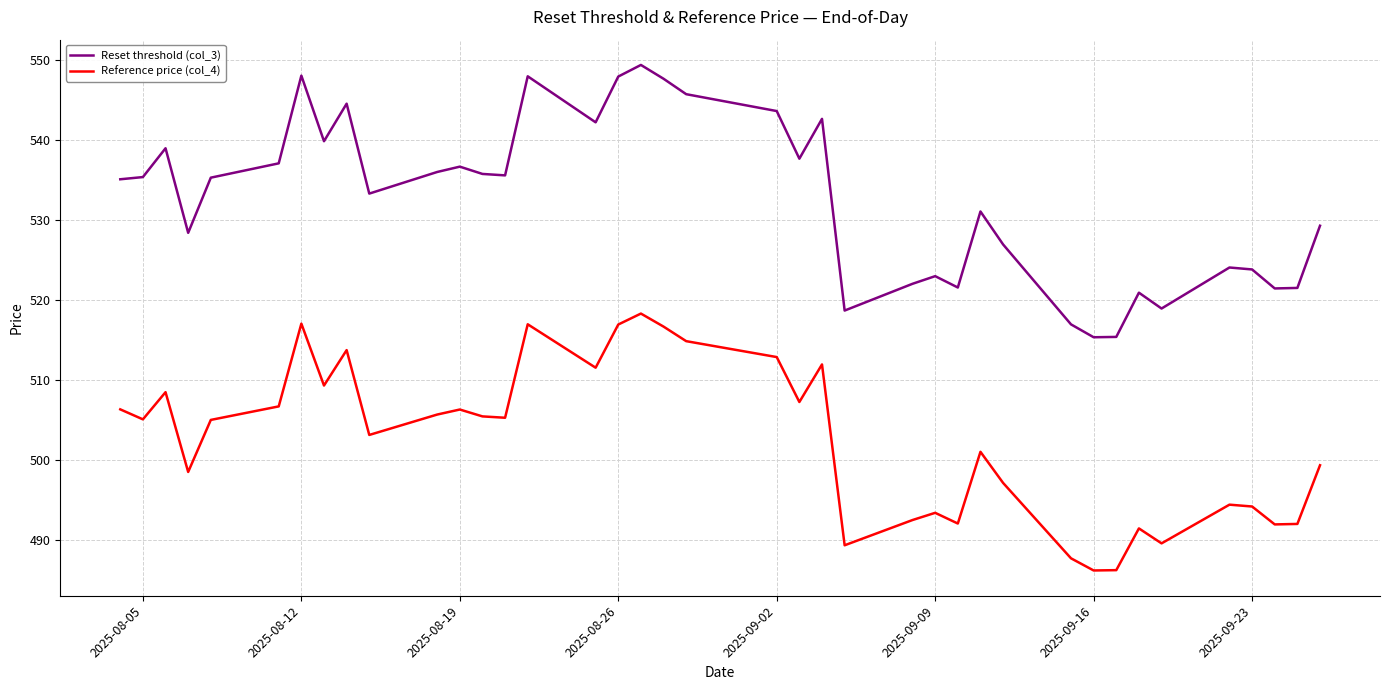

Does the chart display data point markers on the line(s)?

No